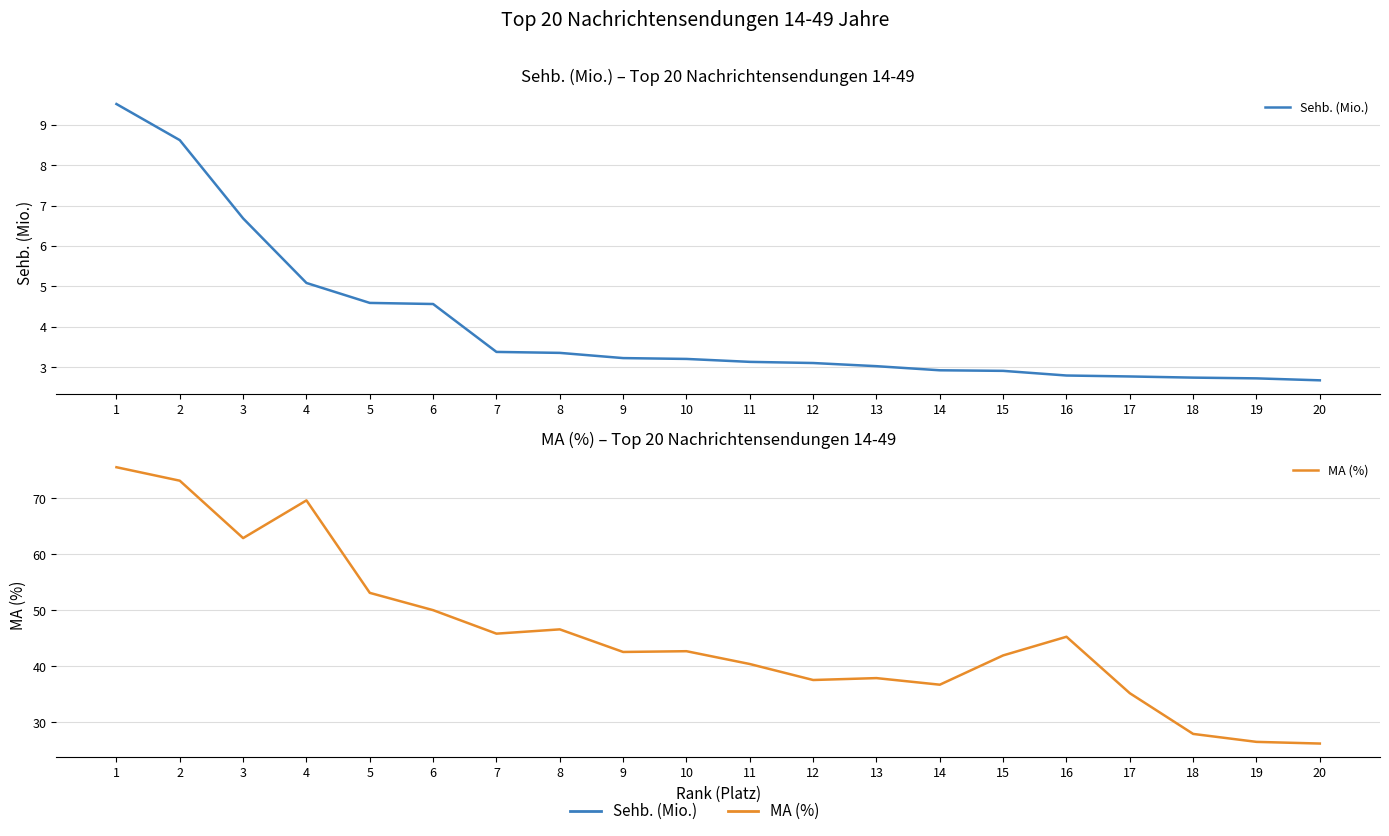

What is the lowest value of the Sehb. (Mio.) series?

2.7